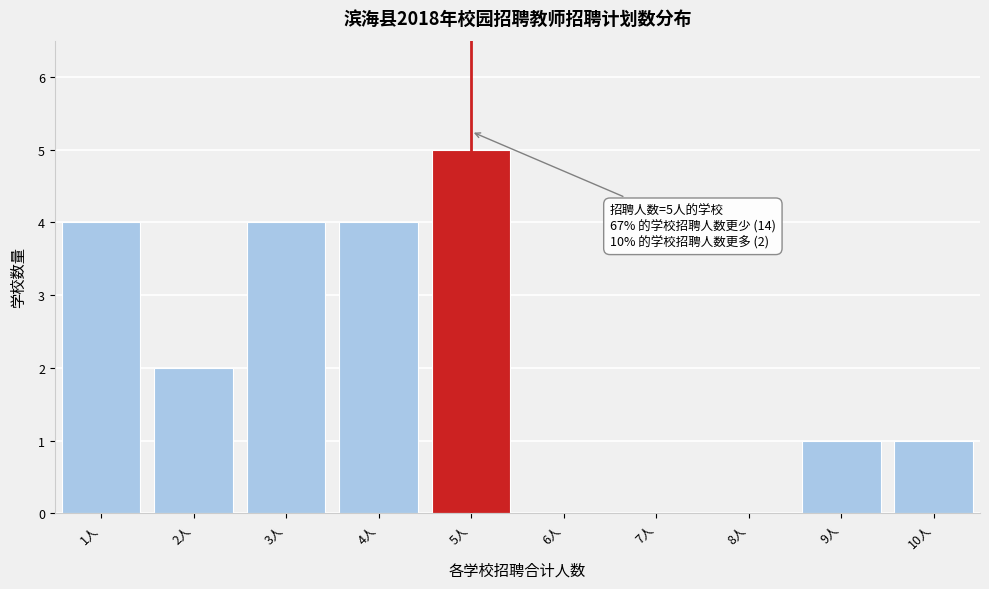

Over which range of the x-axis is the bar tallest?

4.5 to 5.5